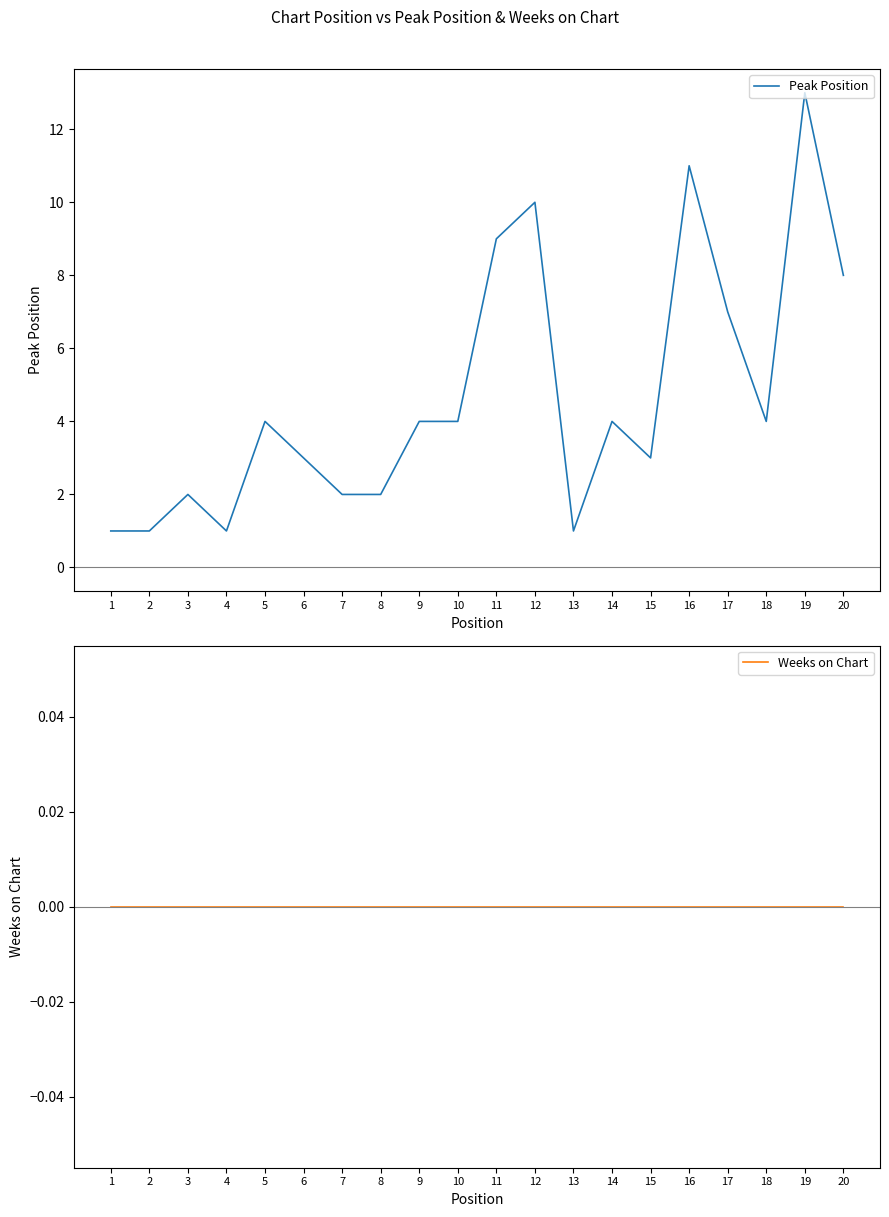

Which series has the largest total across all categories?

Peak Position